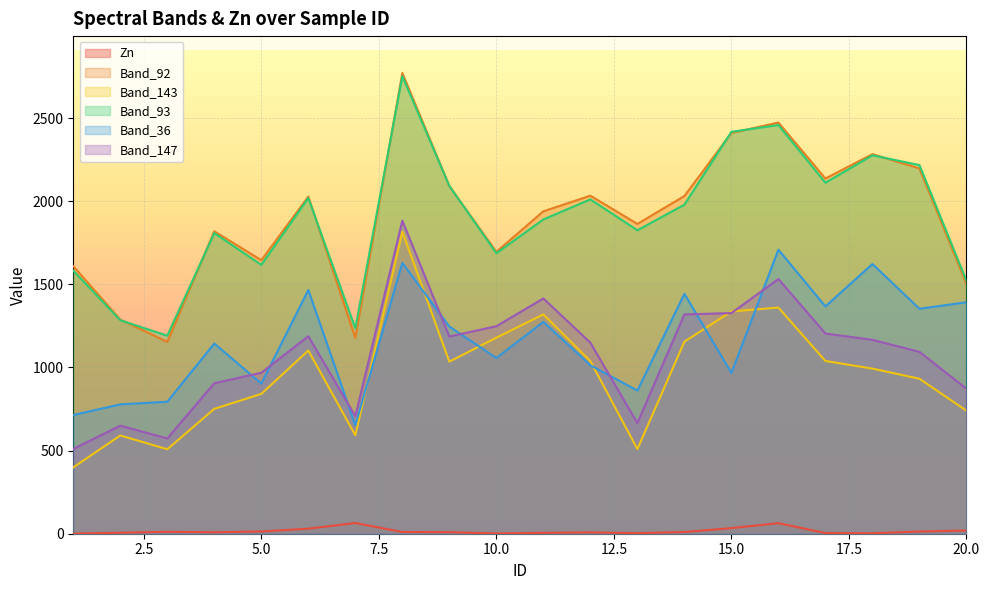

What is the average value of the Zn series?

16.0